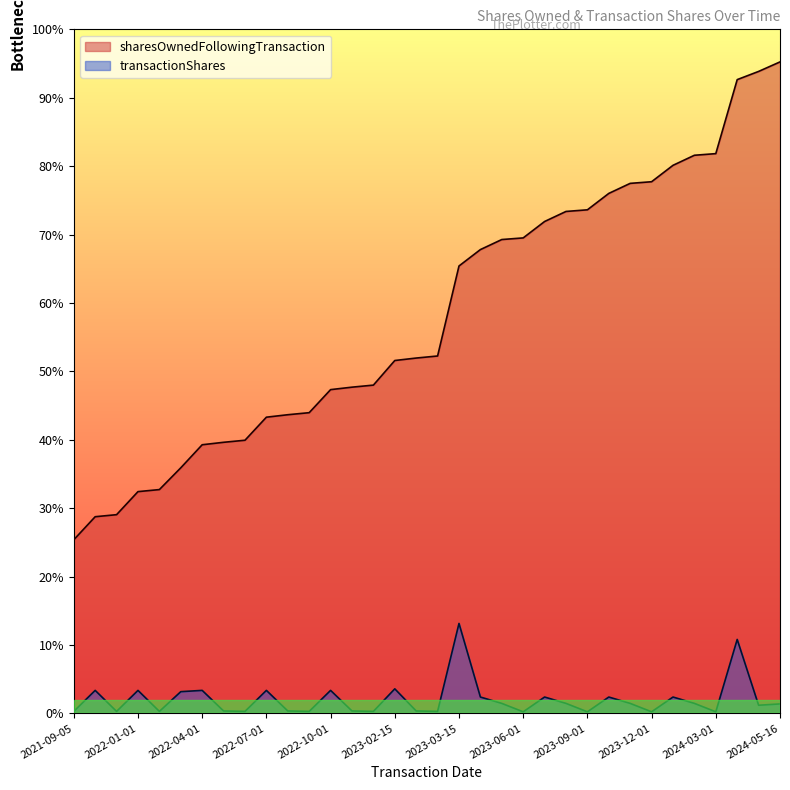

How many lines are shown in the chart?

2